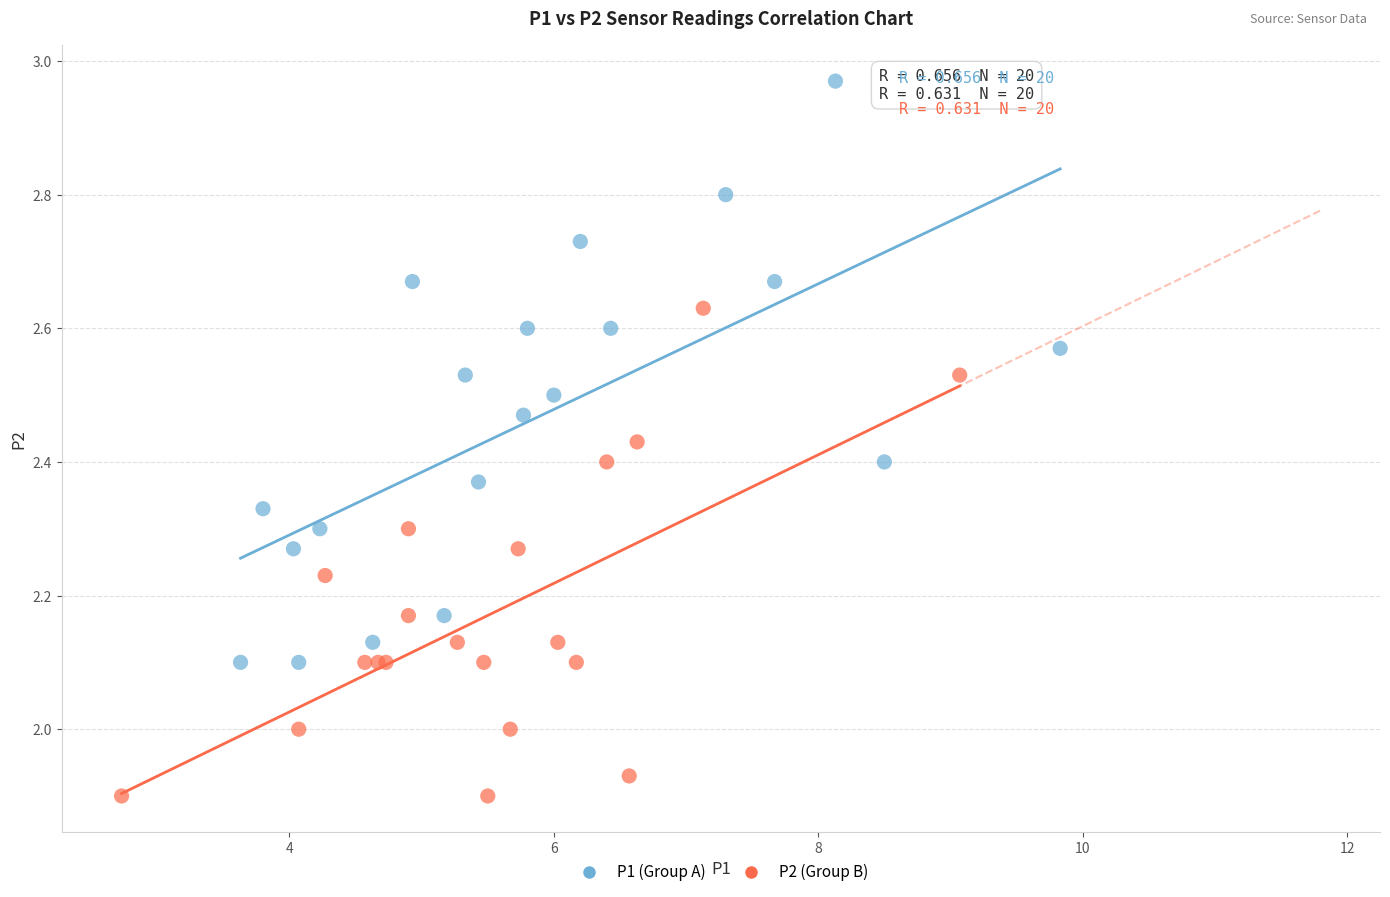

Which series contains the highest Y value?

P1 (Group A)